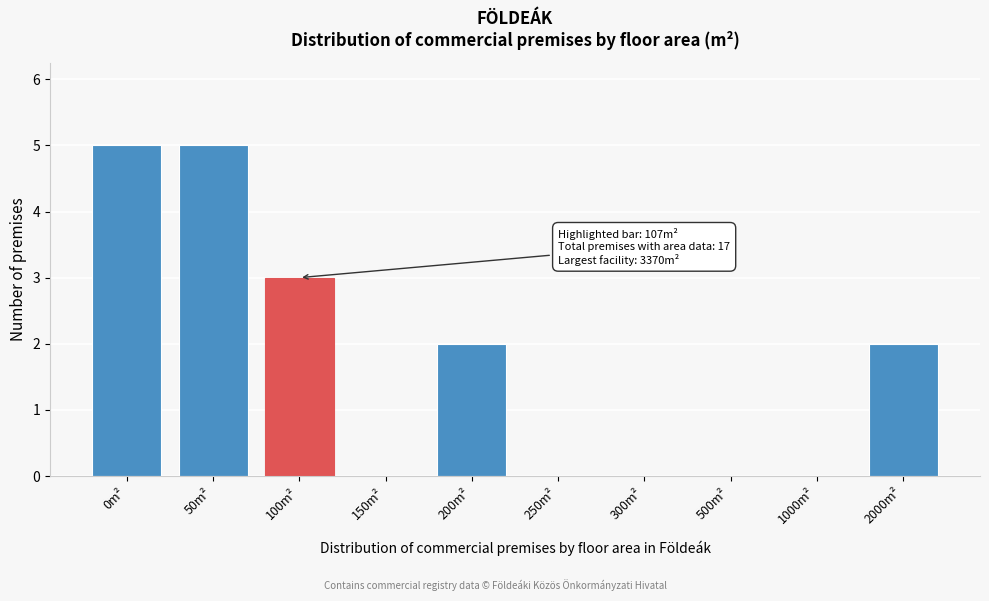

Reading left to right, what are all the values shown in this chart?

0m²=5	50m²=5	100m²=3	150m²=0	200m²=2	250m²=0	300m²=0	500m²=0	1000m²=0	2000m²=2